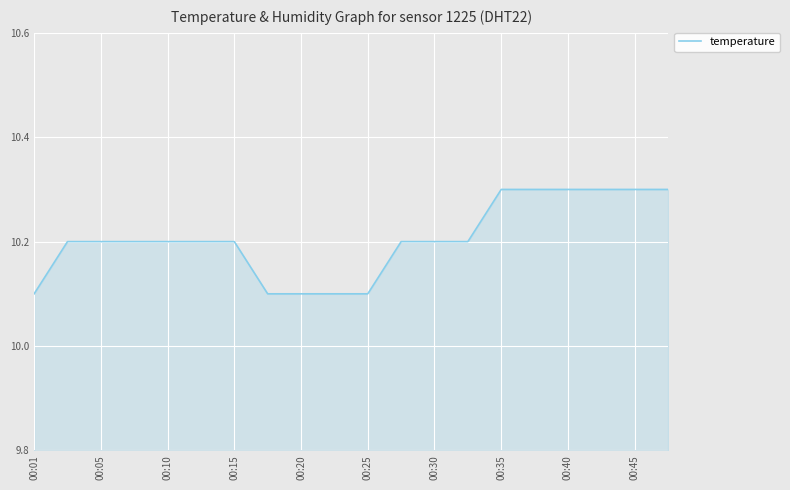

Reading right to left, list all the values displayed in this chart.

10.3	10.3	10.3	10.3	10.3	10.3	10.2	10.2	10.2	10.1	10.1	10.1	10.1	10.2	10.2	10.2	10.2	10.2	10.2	10.1